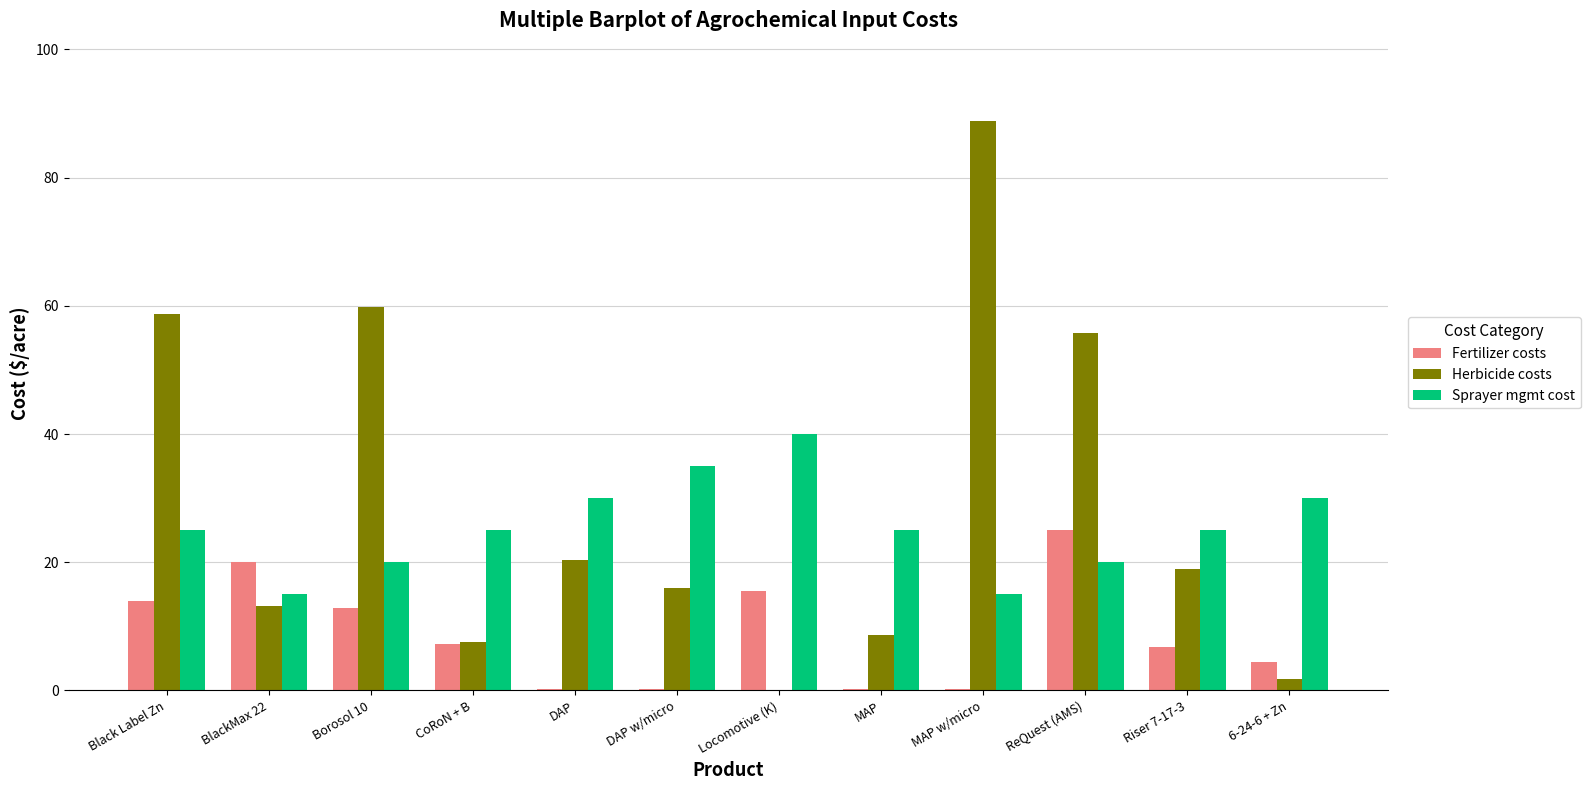

Reading left to right, list all the values displayed in this chart.

Fertilizer costs: 14.0	20.0	12.8	7.3	0.3	0.3	15.5	0.3	0.3	25.0	6.7	4.5
Herbicide costs: 58.7	13.2	59.9	7.6	20.3	16.1	0.0	8.6	88.9	55.8	19.0	1.7
Sprayer mgmt cost: 25.0	15.0	20.0	25.0	30.0	35.0	40.0	25.0	15.0	20.0	25.0	30.0